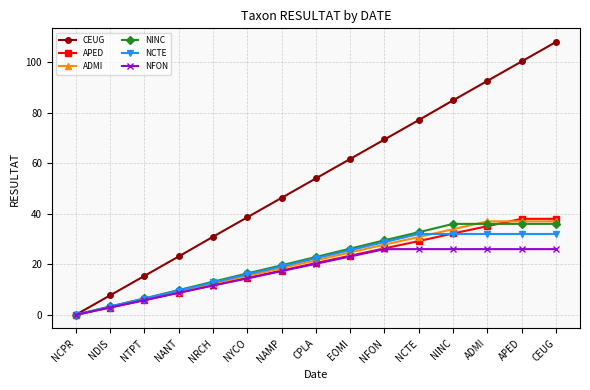

What is the spread (max minus min) of values at ADMI?

66.6